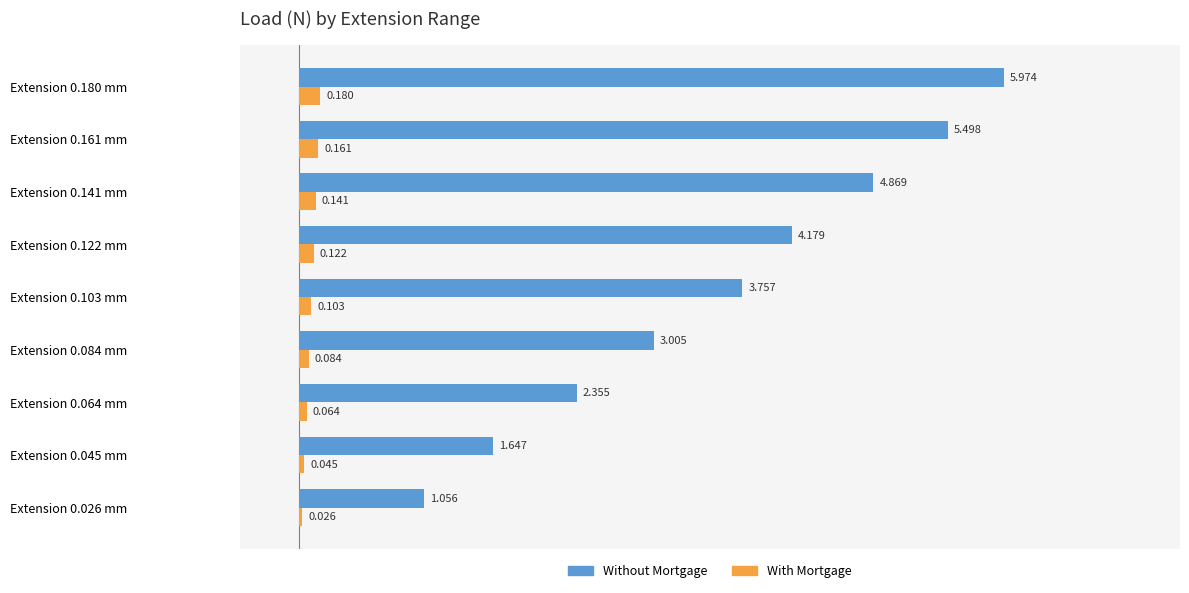

At Extension 0.084 mm, list the series in order from largest to smallest.

Without Mortgage, With Mortgage